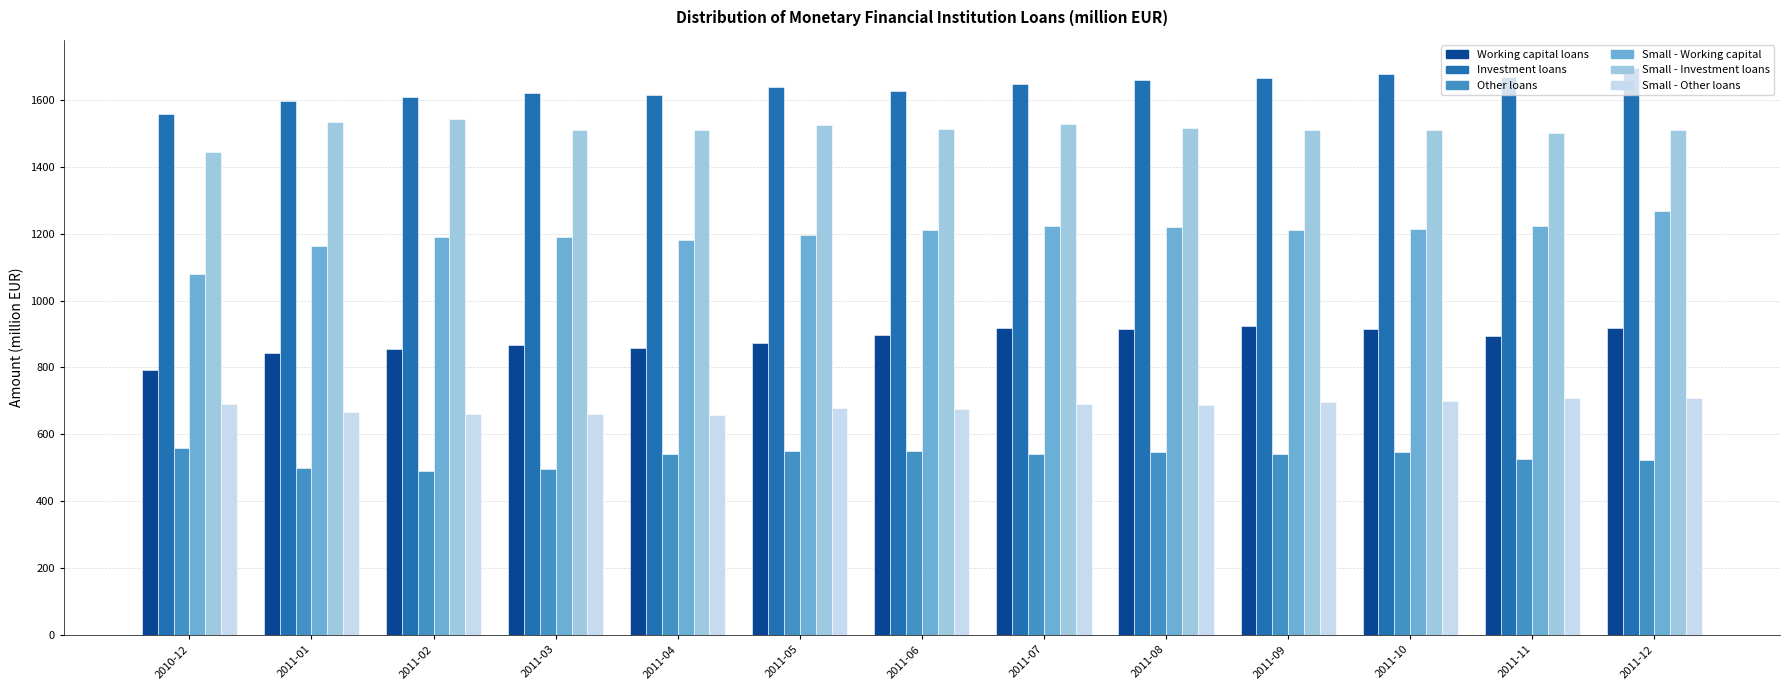

How many data points in Small - Investment loans are above 1511?

7